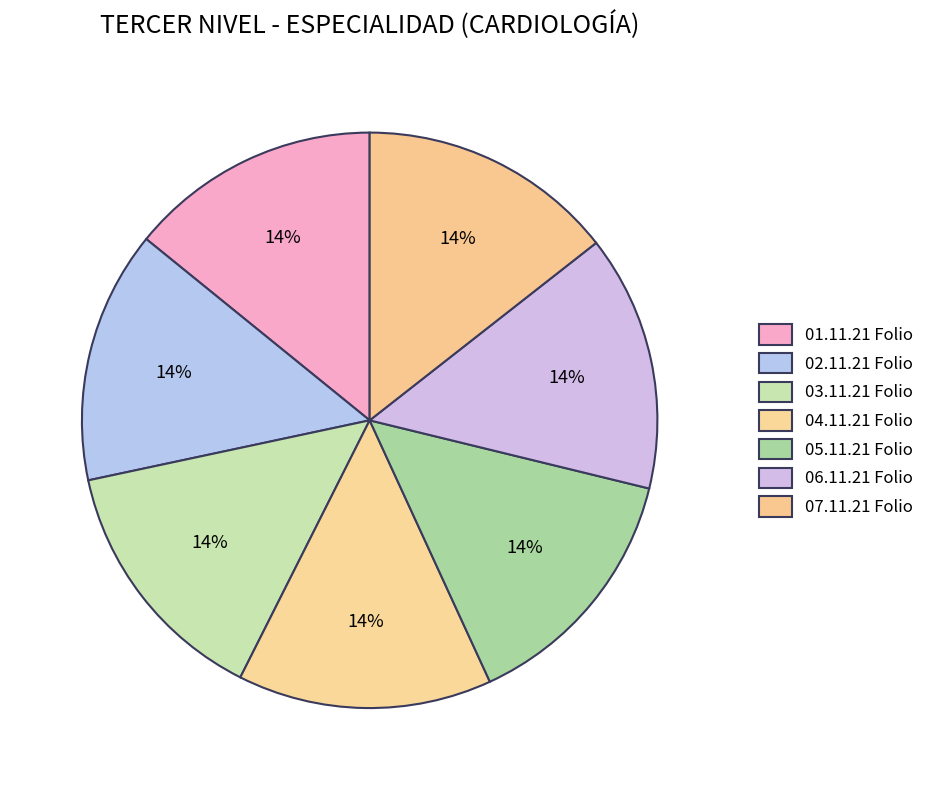

Approximately how many times larger is the value at 02.11.21 compared to 03.11.21?

1.0